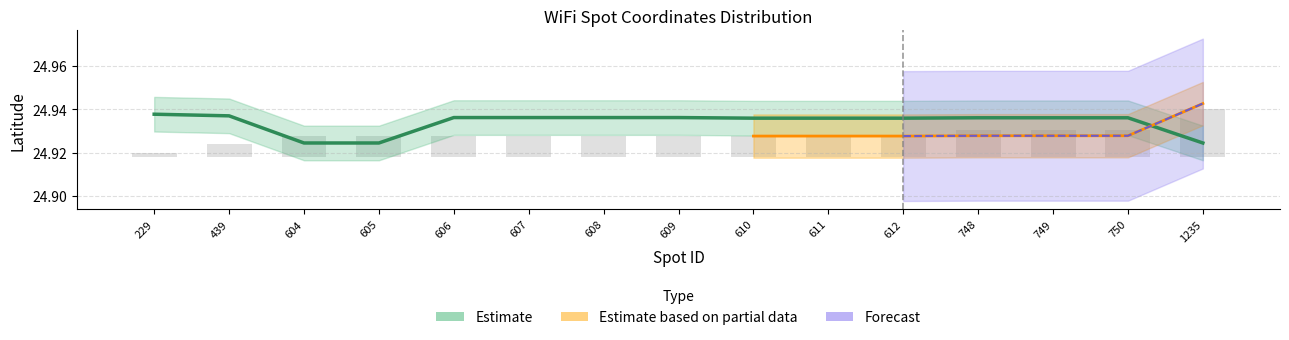

What is the maximum value shown in the chart?

24.9